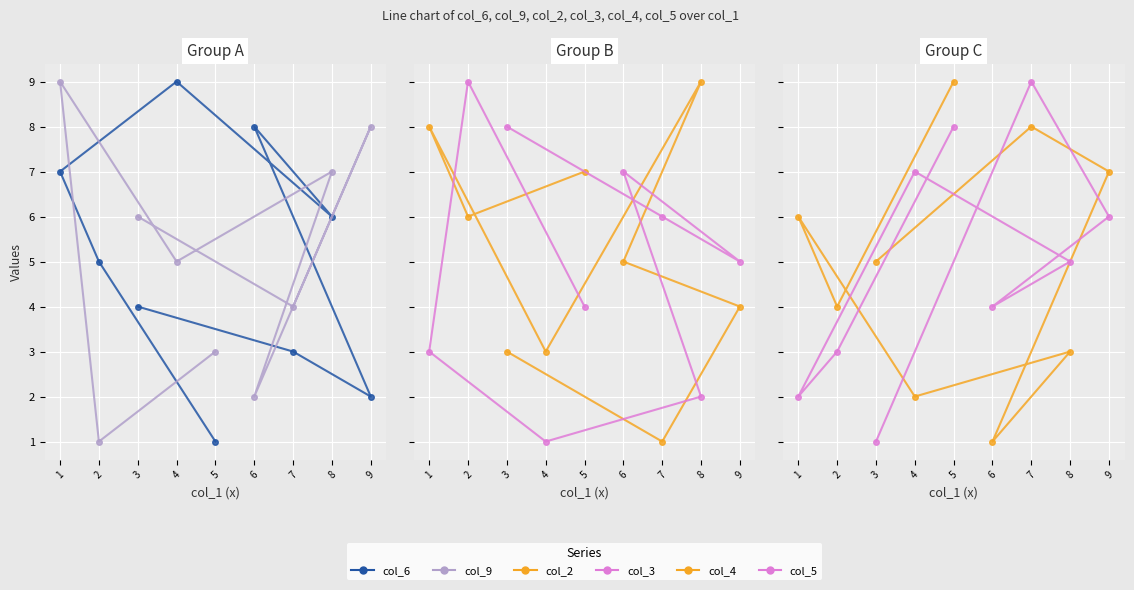

True or false: col_5 has more than 0 points higher than both neighbors.

True